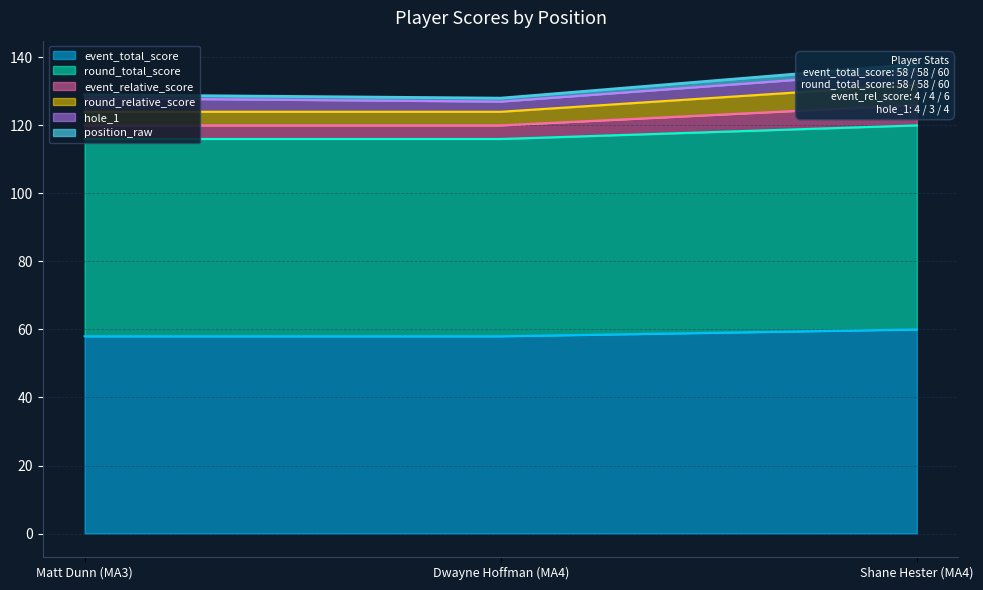

What is the highest value of the event_total_score series?

60